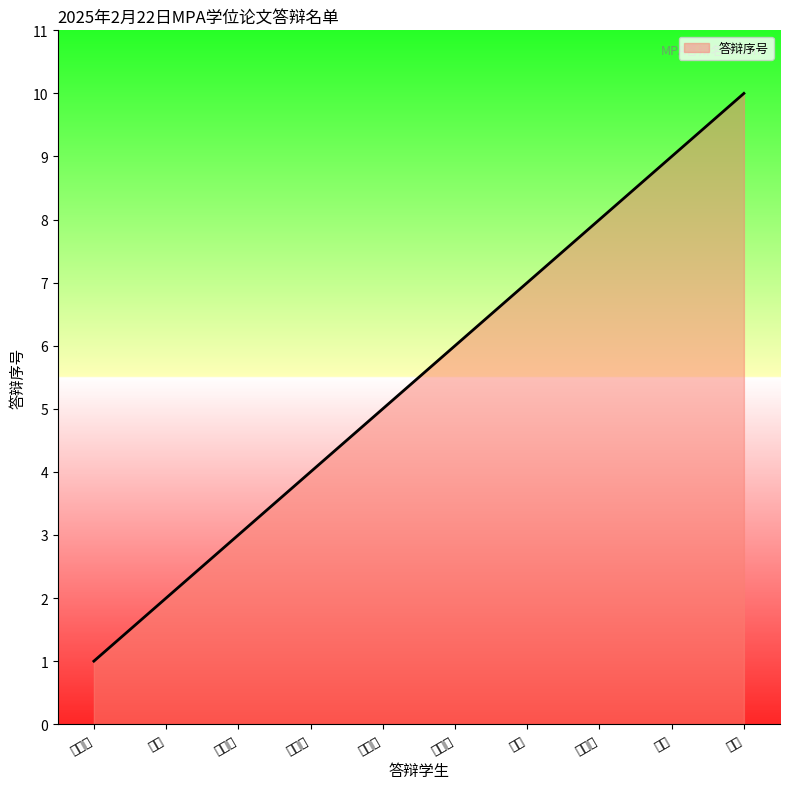

How many values are below 6?

5